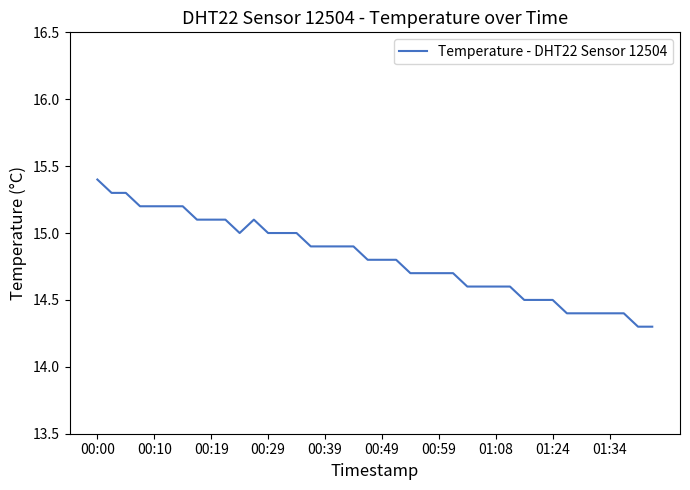

What is the smallest value displayed?

14.3